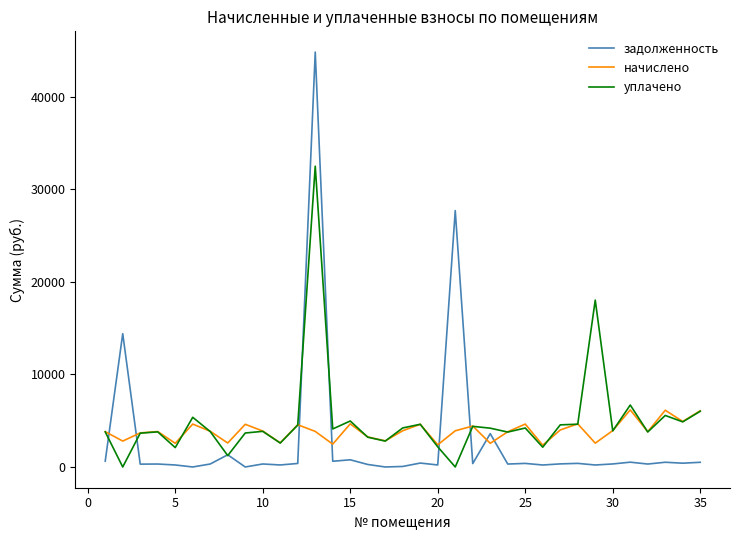

After their last crossing, which series has the higher values: начислено or задолженность?

начислено